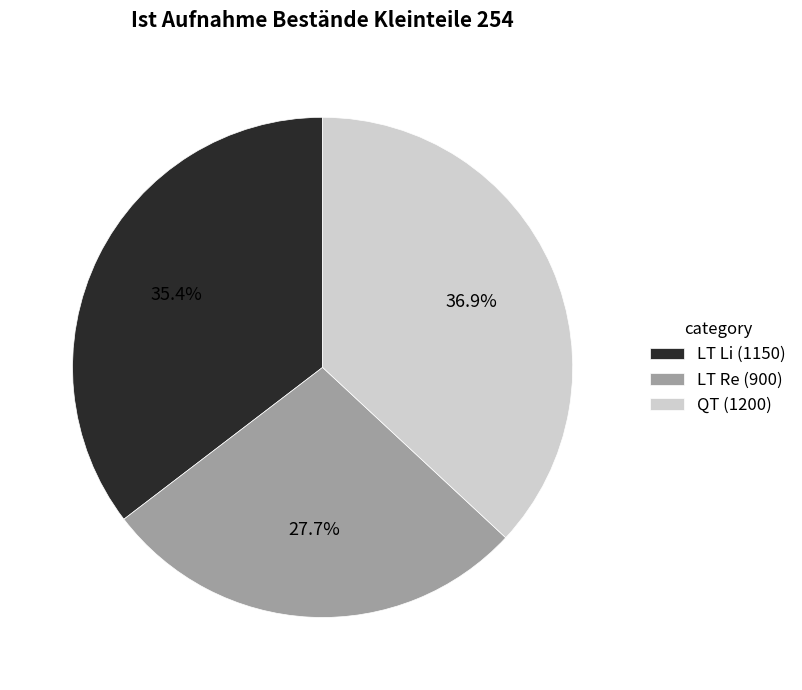

Between LT Li and QT, which is larger?

QT